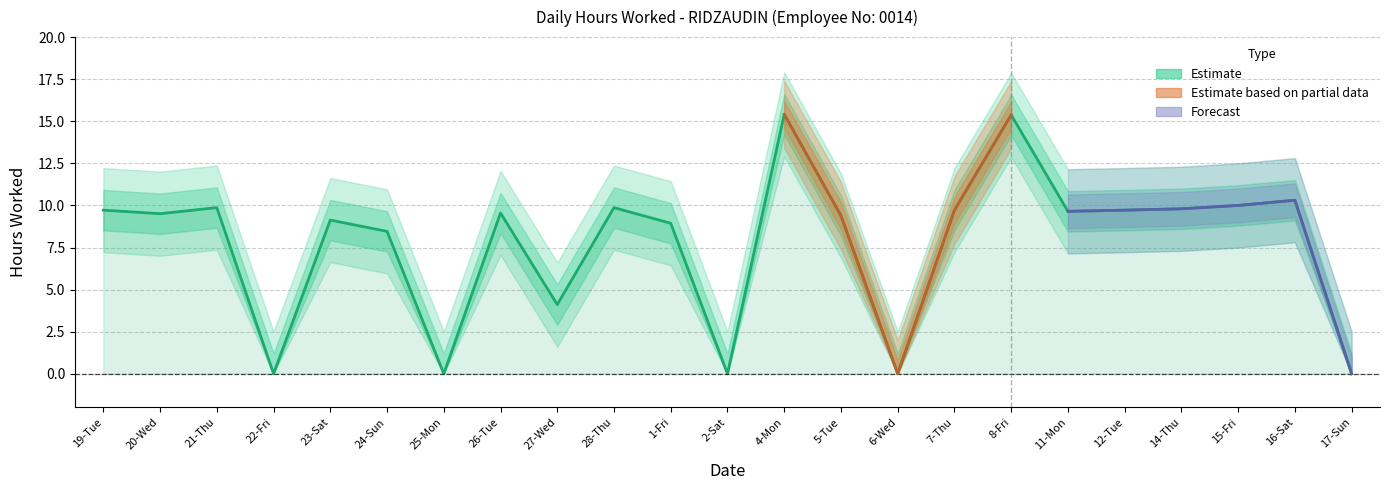

Which category has the highest value across all series?

4-Mon